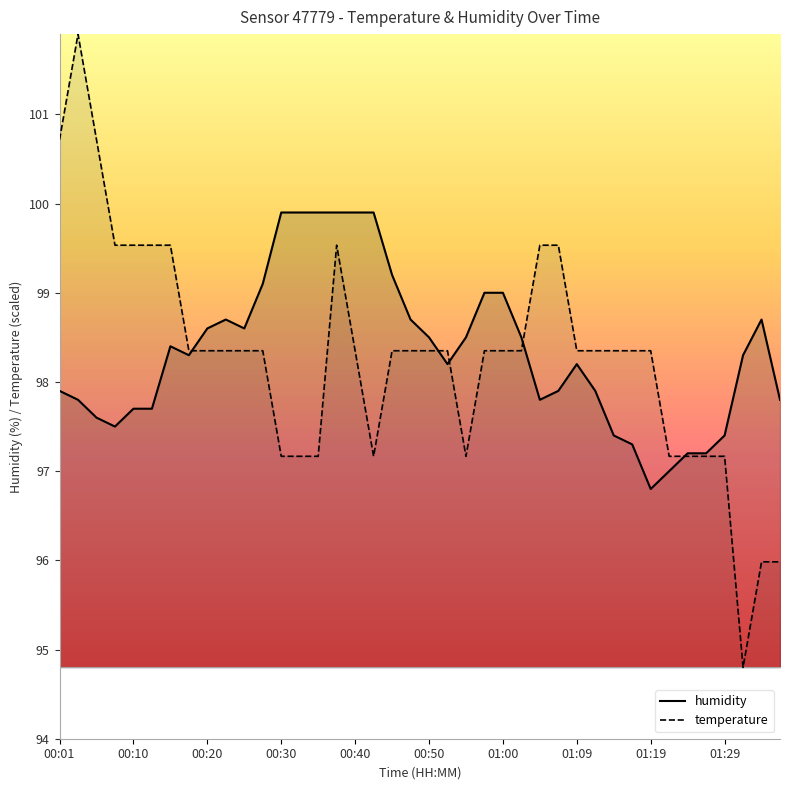

How many data points in humidity are above 98?

23